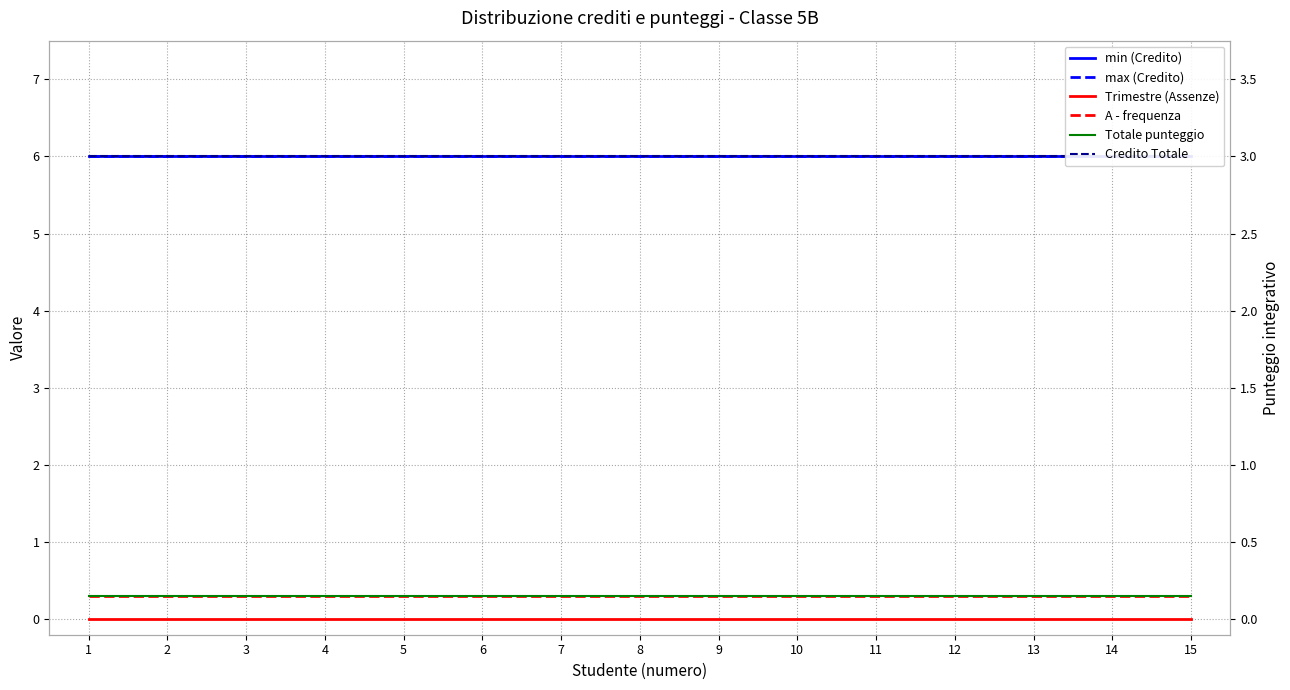

Rank the series at 15 from lowest to highest value.

Trimestre (Assenze), A - frequenza, Totale punteggio, min (Credito), max (Credito), Credito Totale